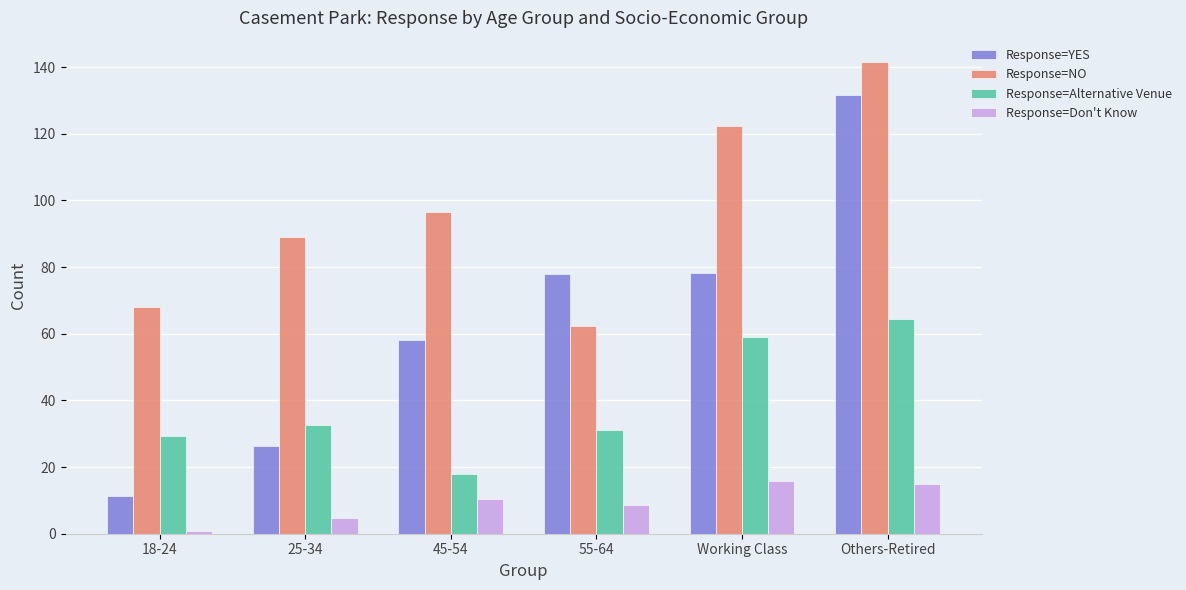

What is the maximum value for Response=YES?

131.6